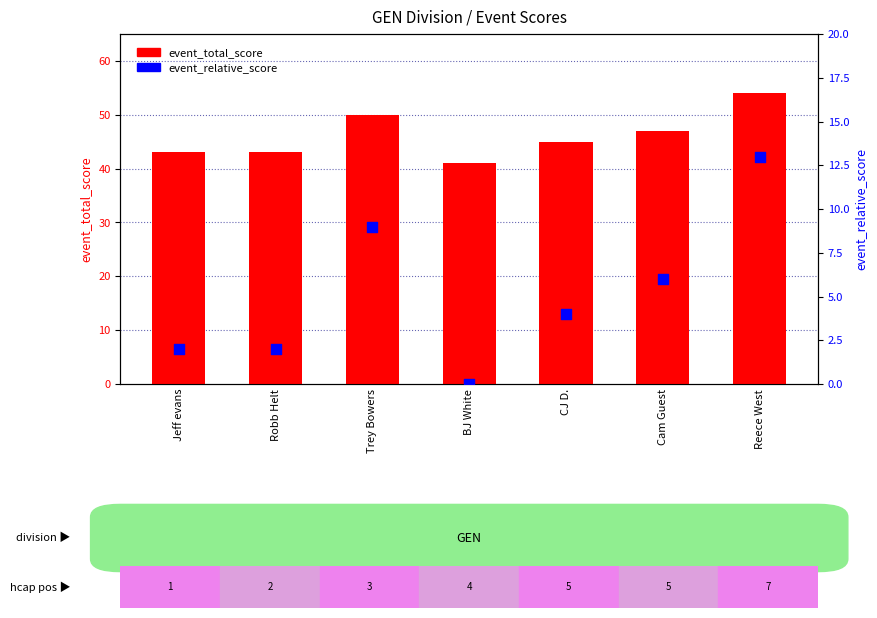

What are all the series names shown in the legend?

event_total_score, event_relative_score